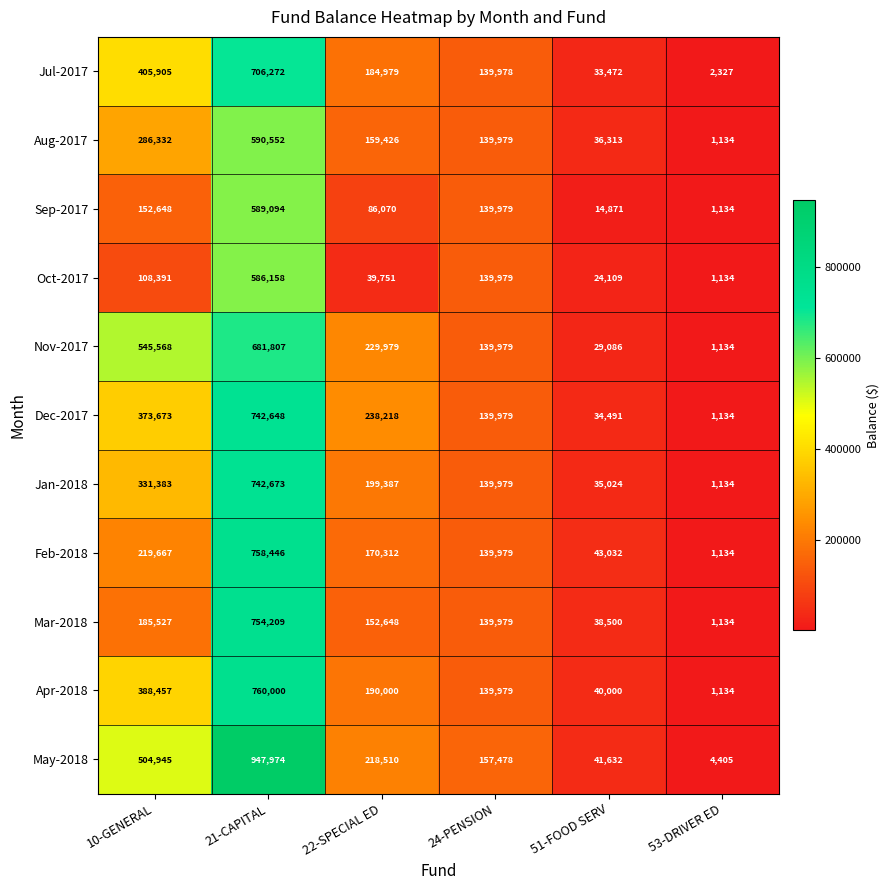

Is it true that Nov-2017 equals 545568 at 10-GENERAL?

True